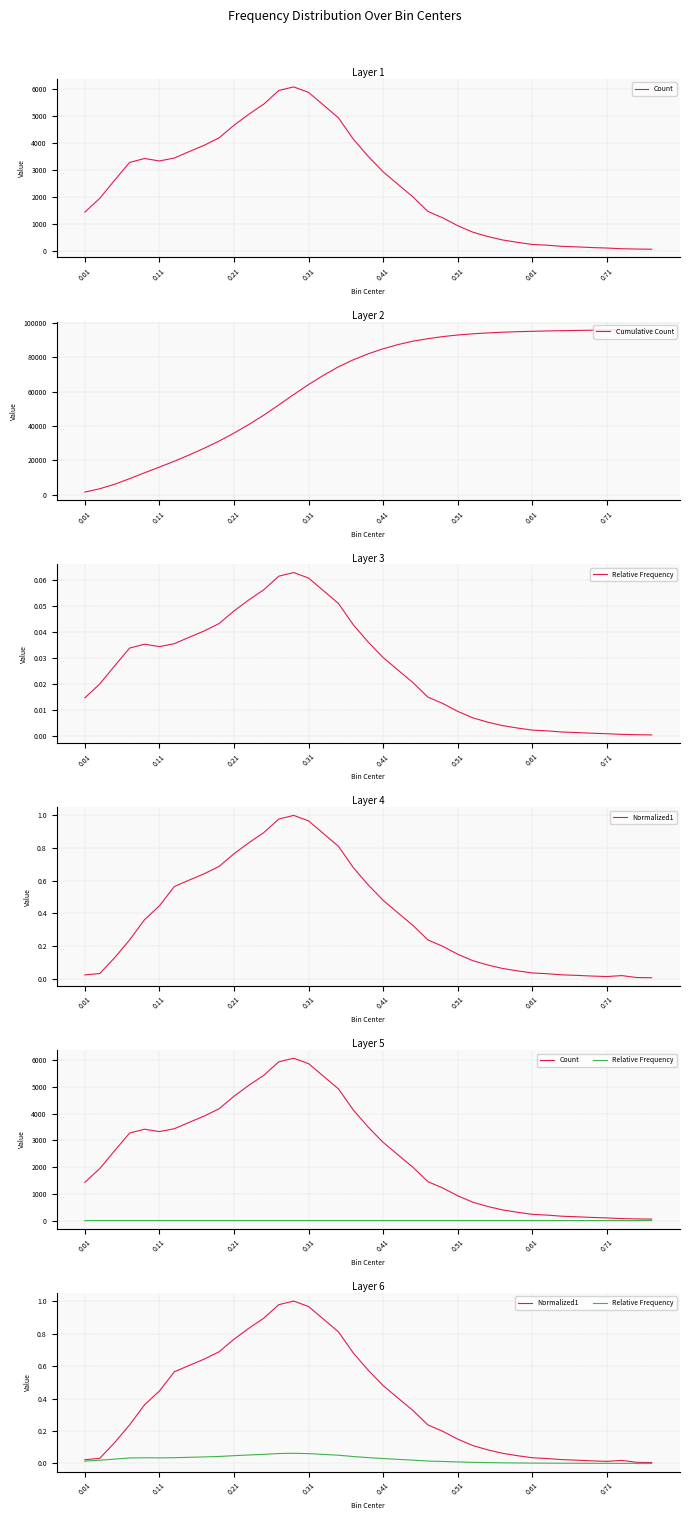

True or false: Relative Frequency and Cumulative Count intersect in this chart.

False